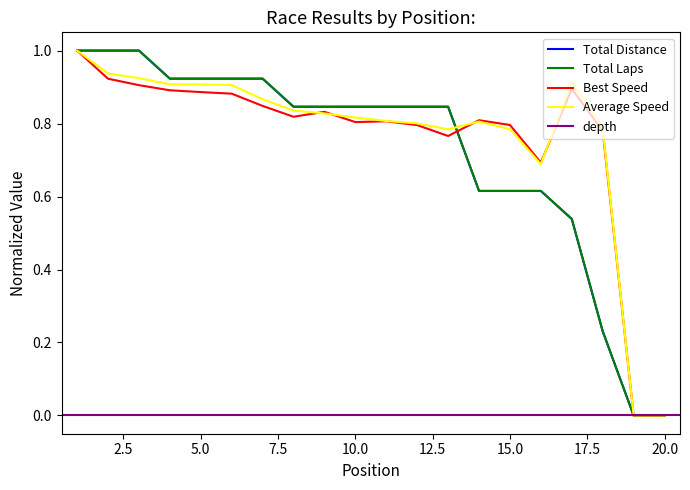

True or false: Total Laps has more than 0 points higher than both neighbors.

False